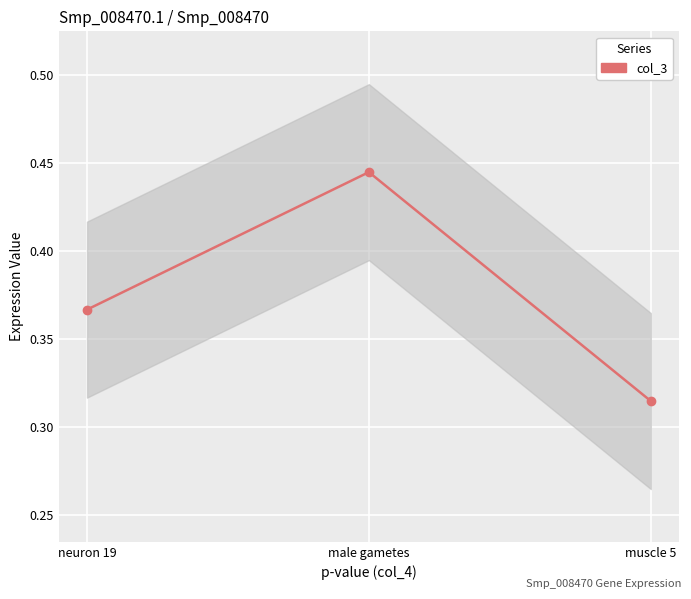

What value does the data have at neuron 19?

0.4